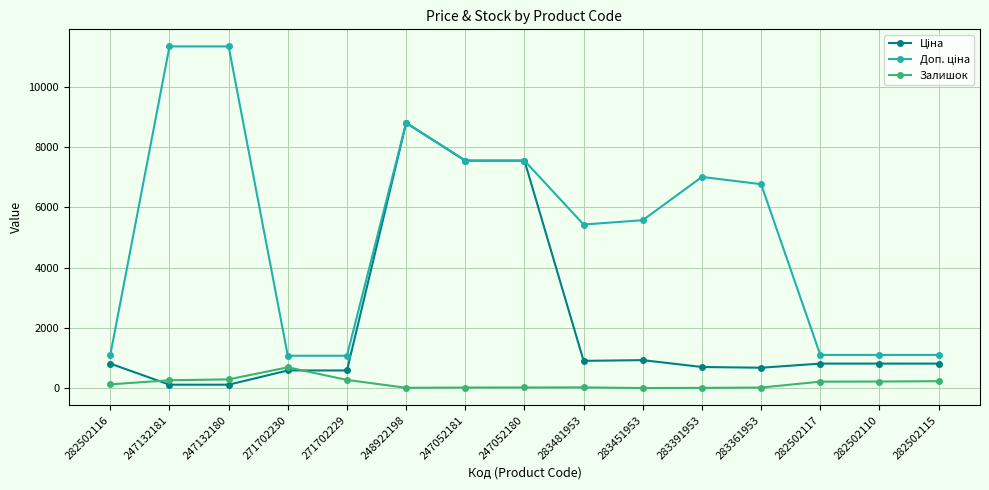

At how many categories does at least one series exceed 3091?

9